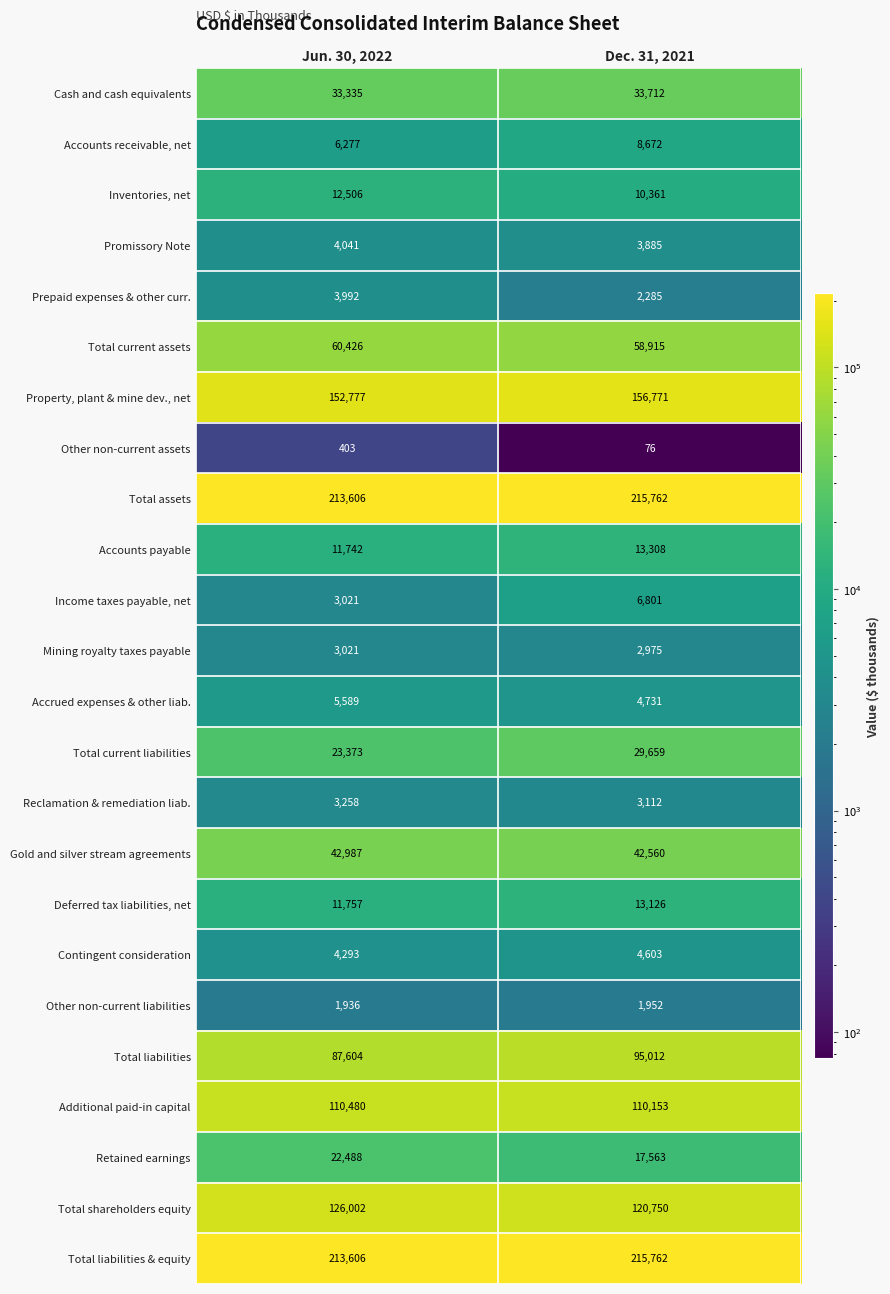

Is it true that Cash and cash equivalents equals 33712 at Dec. 31, 2021?

True